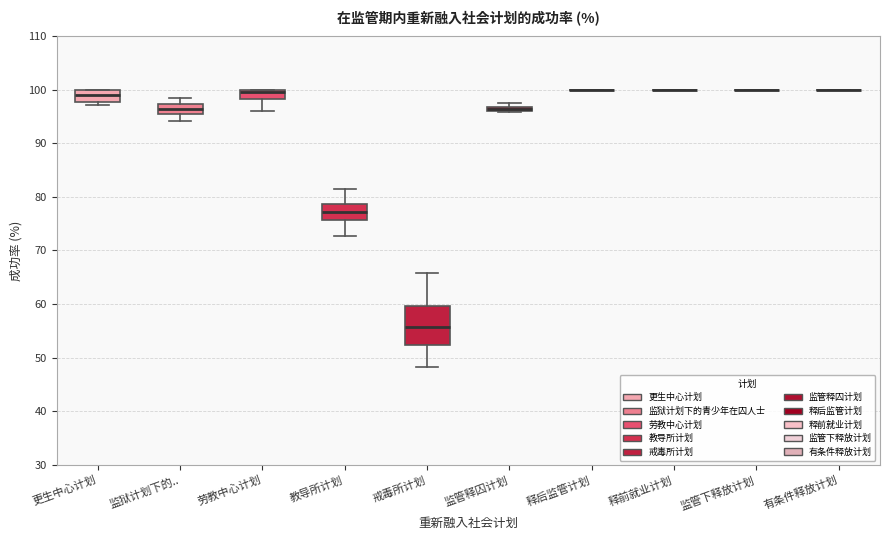

Comparing the boxes themselves (not the whiskers), which one is the tallest?

戒毒所计划